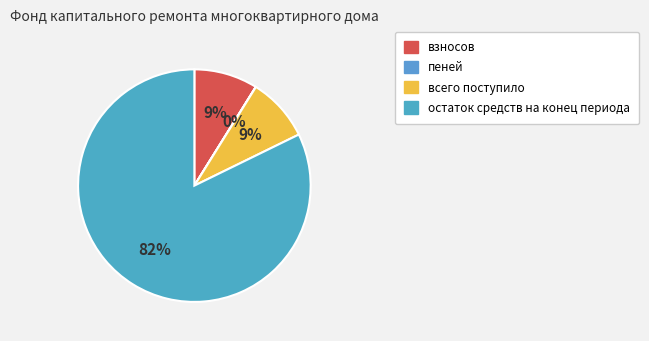

True or false: остаток средств на конец периода accounts for 76% of the total.

False